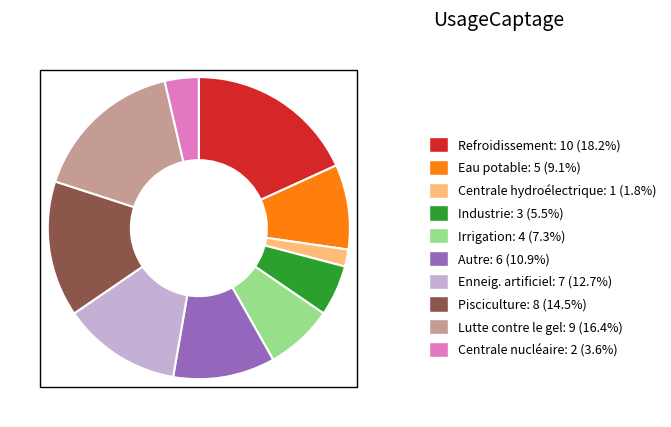

How many segments does this pie chart have?

10